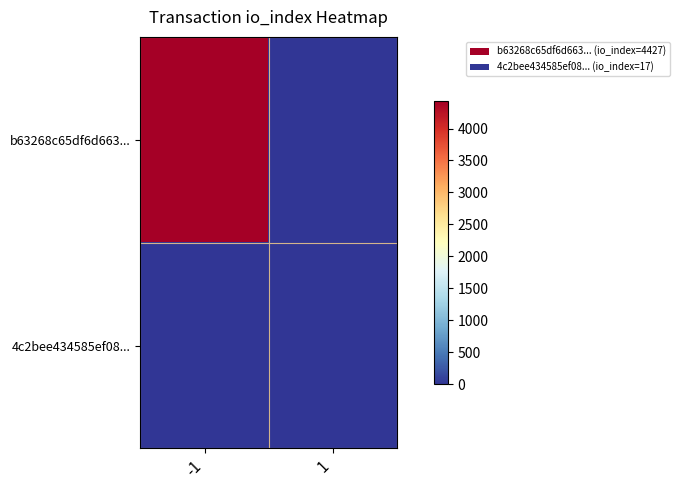

Rank the series by their maximum value, from highest to lowest.

b63268c65df6d663..., 4c2bee434585ef08...